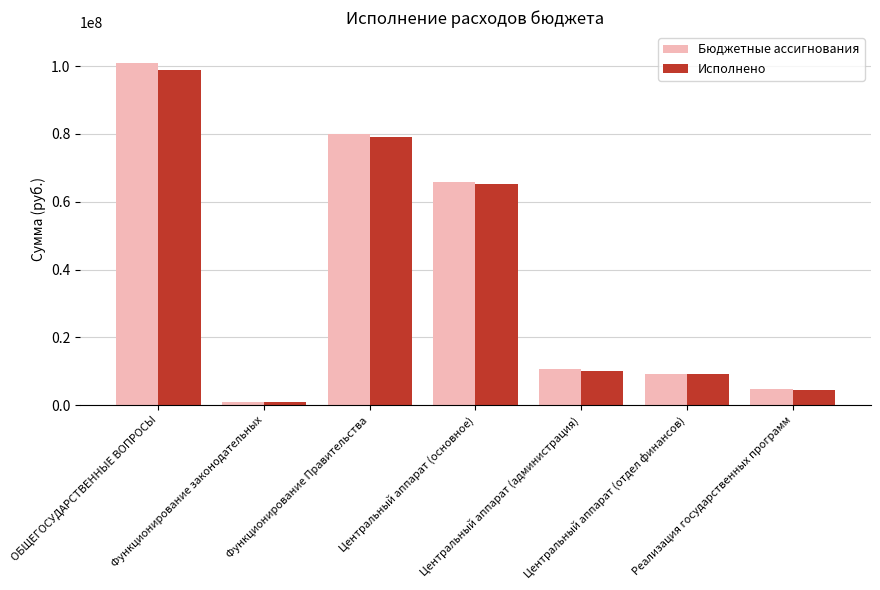

Is the value of Исполнено at Центральный аппарат (основное) greater than the value of Бюджетные ассигнования at Функционирование законодательных?

Yes